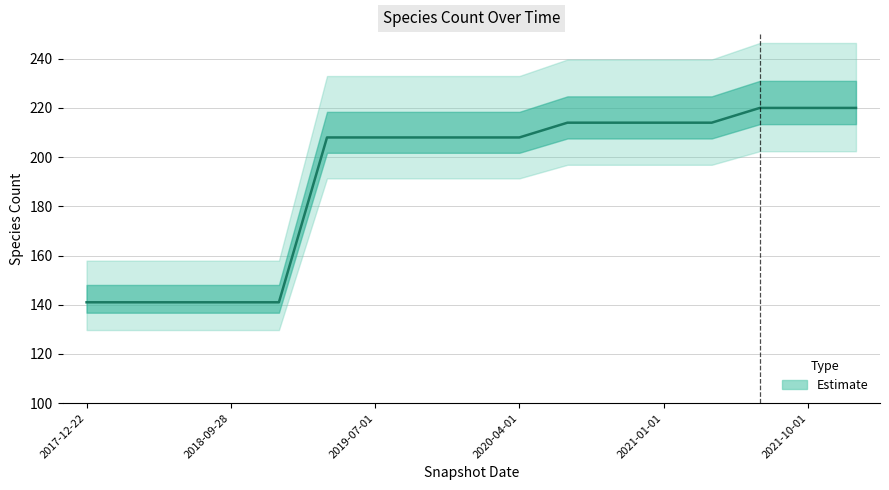

Rank the categories by value from highest to lowest.

2021-07-01, 2021-10-01, 2022-01-01, 2020-07-01, 2020-10-01, 2021-01-01, 2021-04-01, 2019-04-06, 2019-07-01, 2019-10-09, 2020-01-01, 2020-04-01, 2017-12-22, 2018-04-09, 2018-07-11, 2018-09-28, 2019-01-01